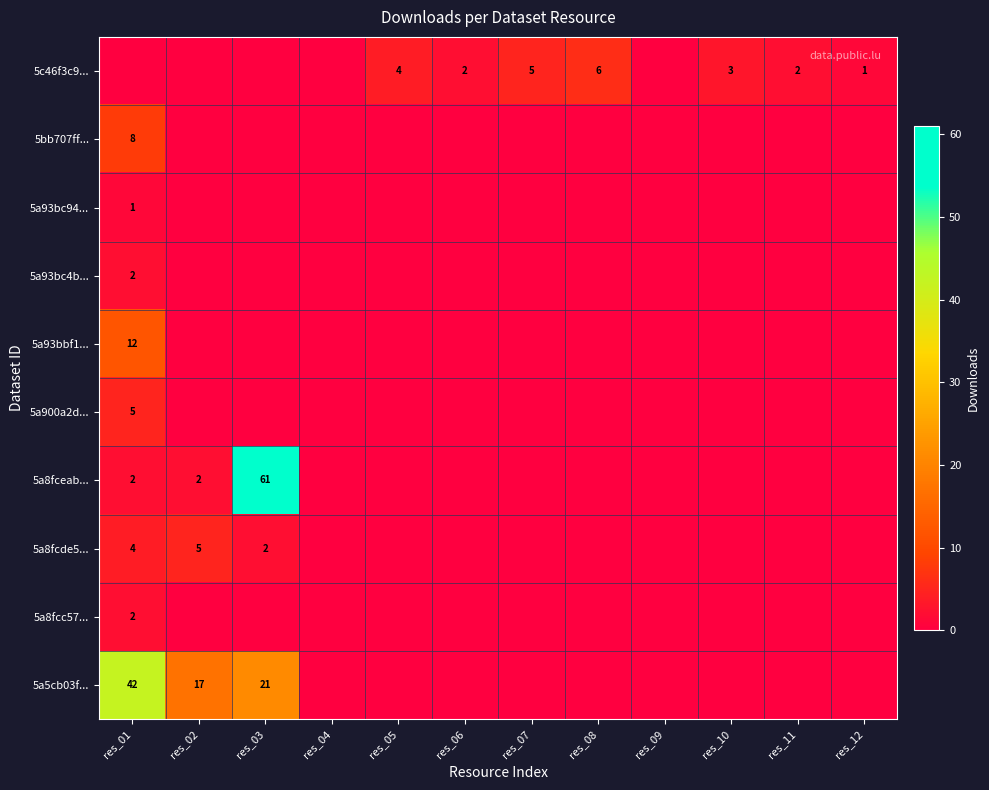

The 5a900a2d... series shows 5 at res_01. True or false?

True